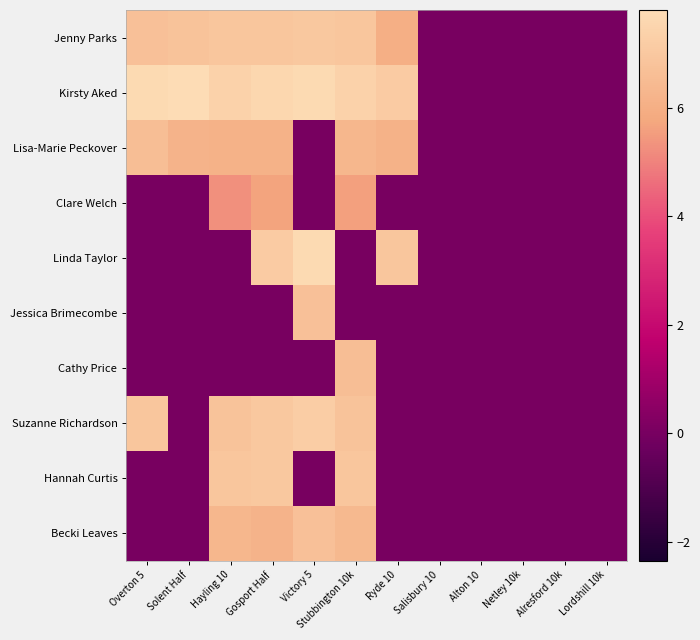

How many series are shown in this chart?

10